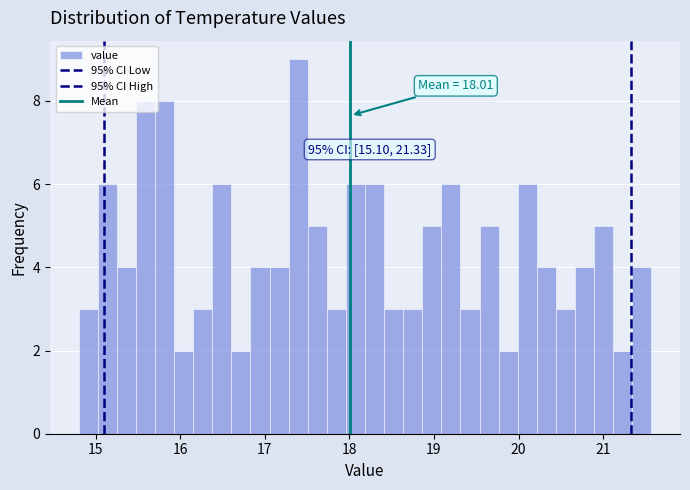

Around what value on the x-axis is the tallest bar? Give the approximate position of its centre, as read against the axis.

17.4